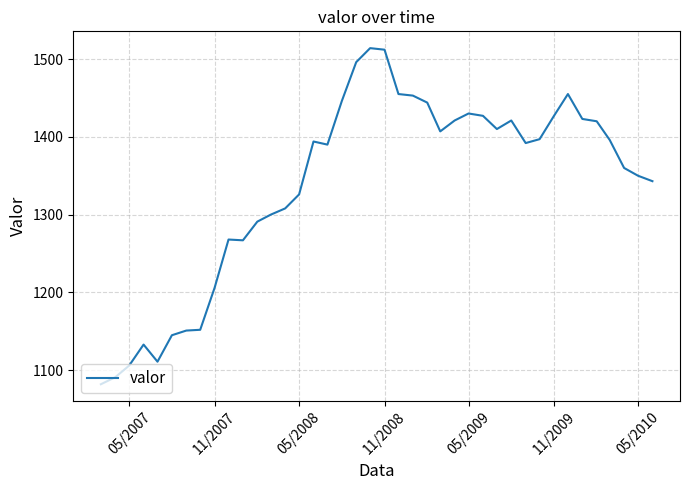

What is the greatest value displayed?

1514